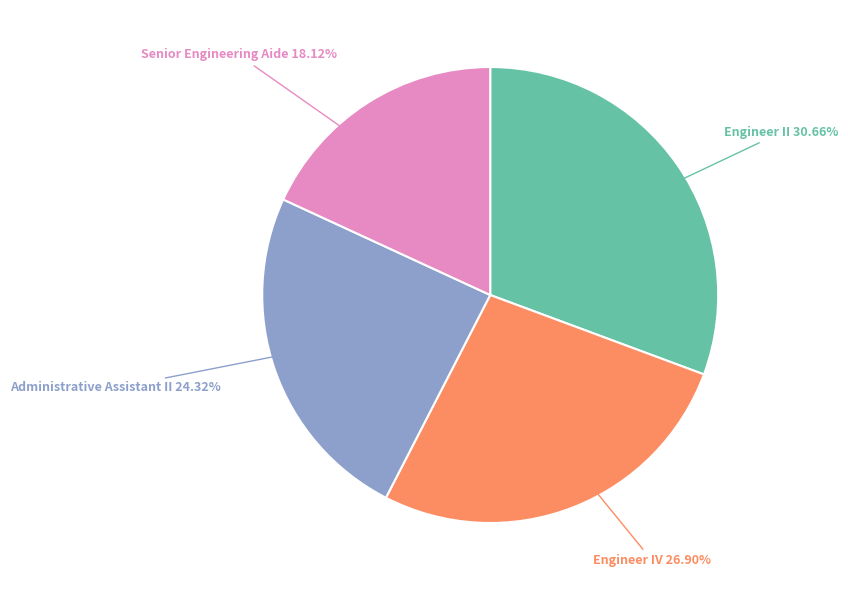

Does any single category account for the majority?

No